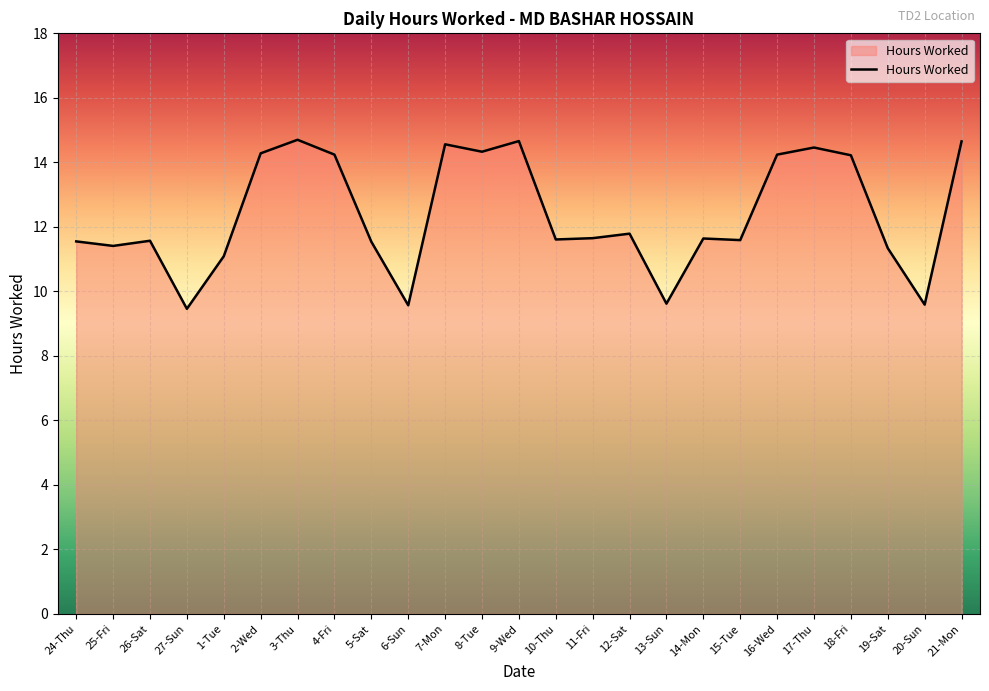

What is the difference between the values at 18-Fri and 13-Sun?

4.6